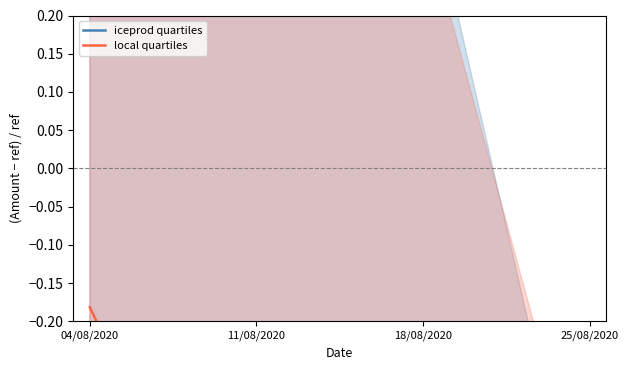

How many lines are shown in the chart?

2